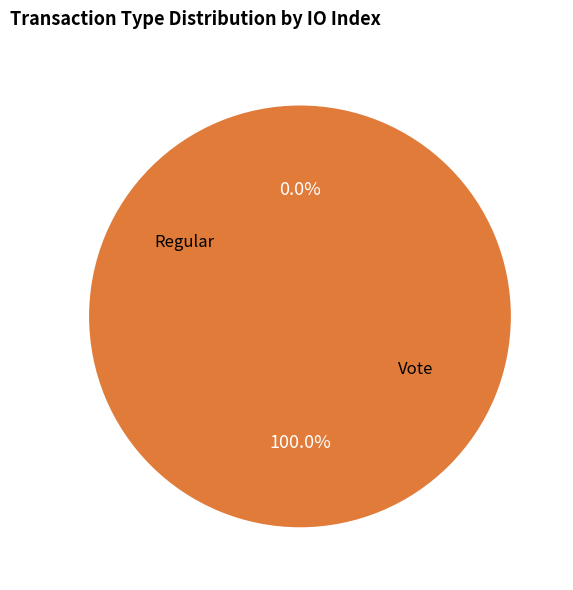

Which category has the biggest portion of the pie?

Vote